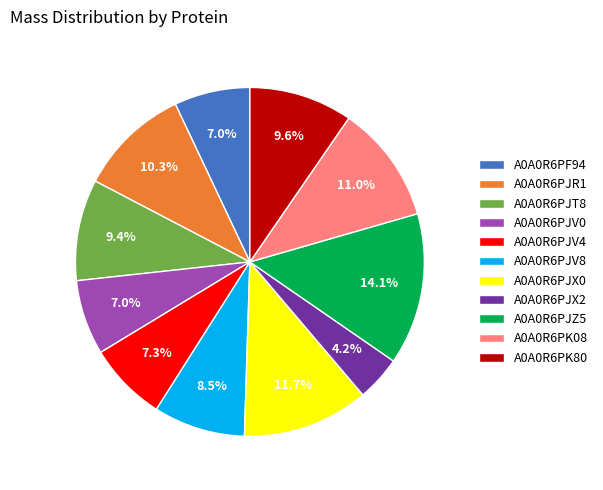

Which category has the smallest portion of the pie?

A0A0R6PJX2